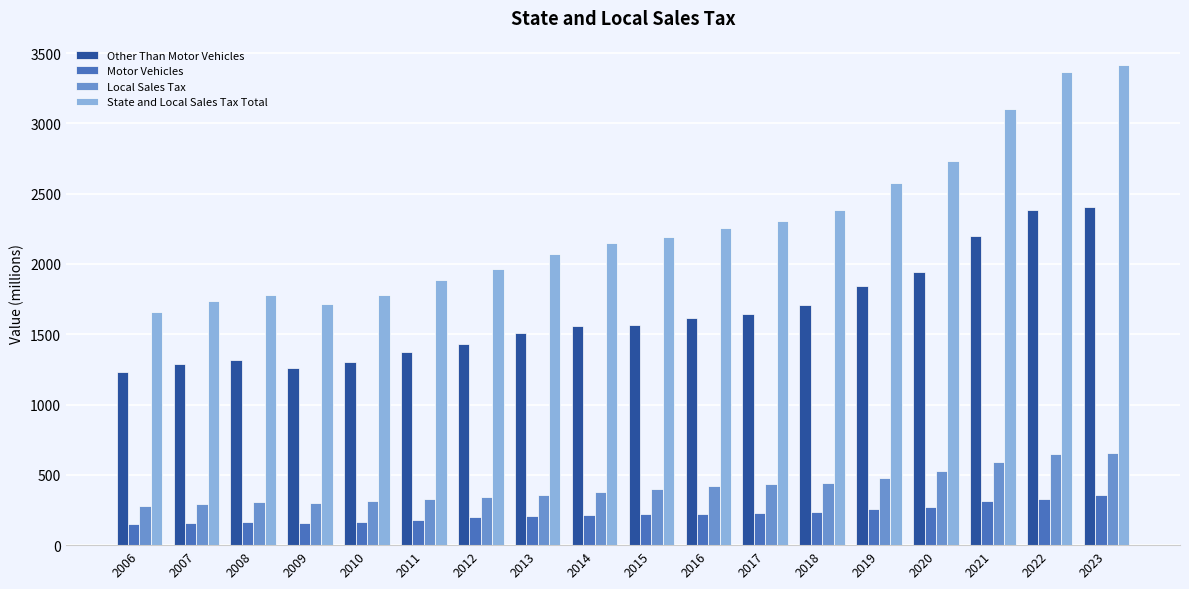

Does the chart contain stacked bars?

No